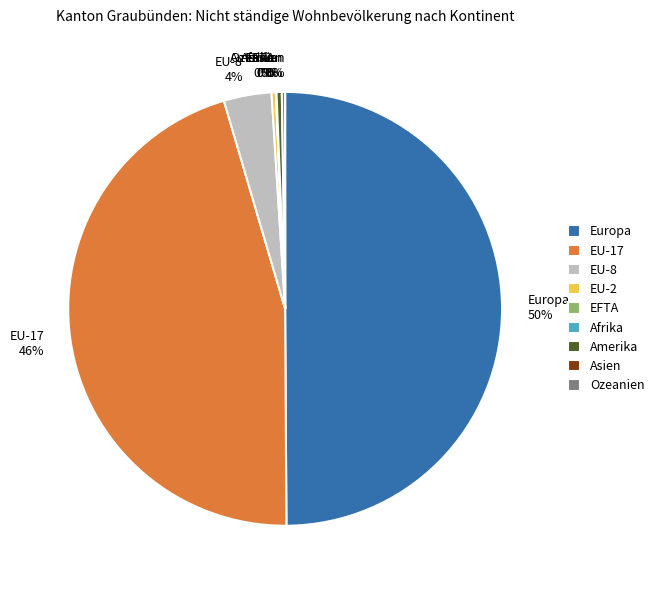

True or false: Europa accounts for 60% of the total.

False